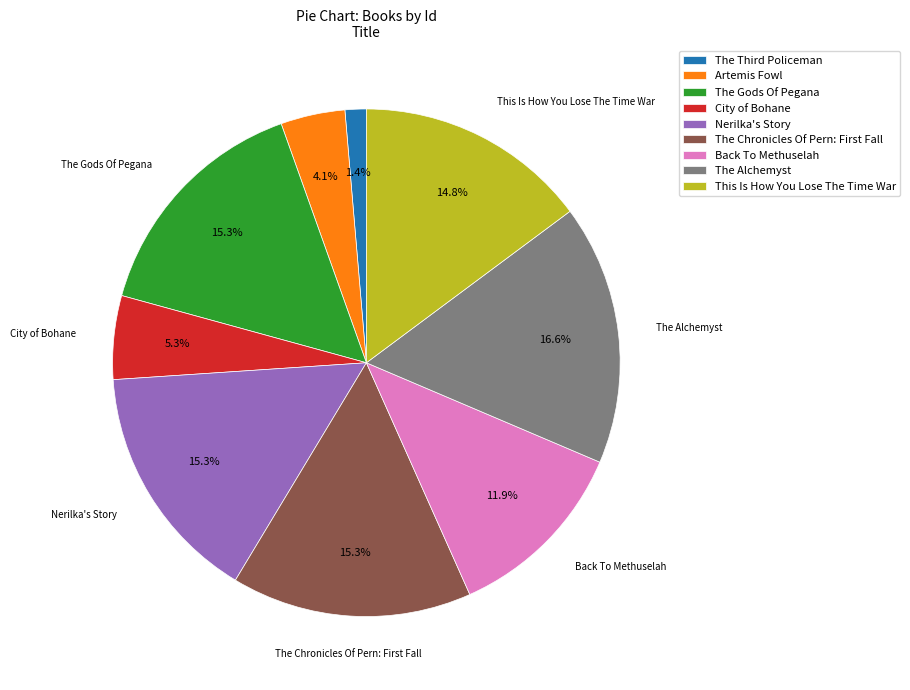

What is the smallest slice in the pie chart?

The Third Policeman